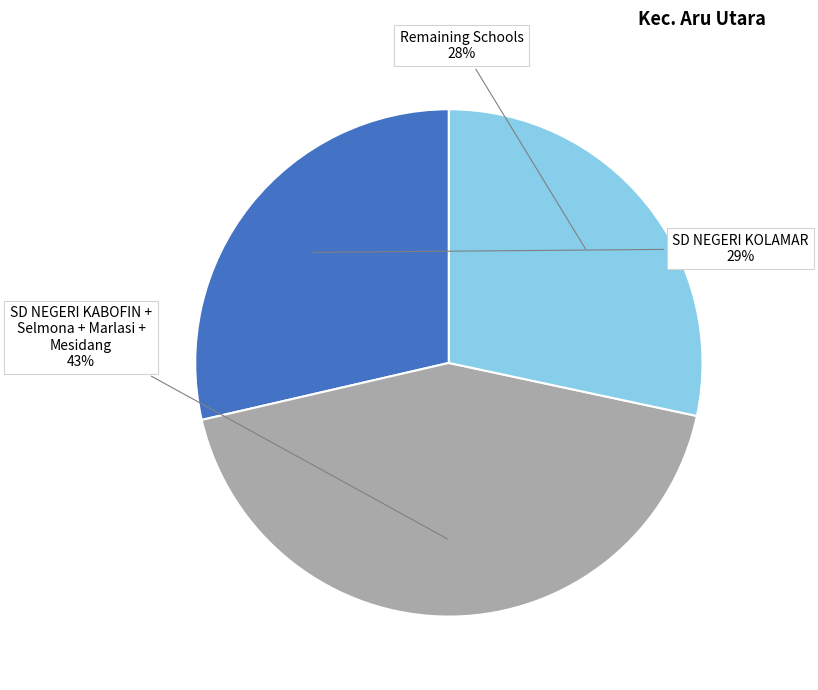

Is there a majority slice in this chart?

No